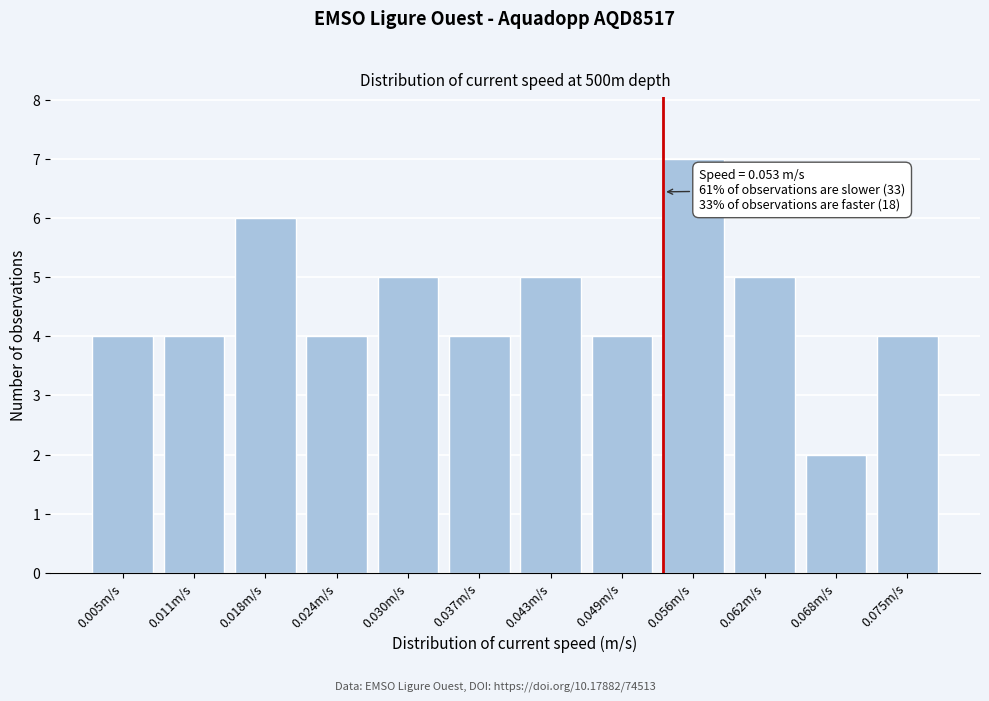

Reading right to left, transcribe all the data shown in this chart.

4	2	5	7	4	5	4	5	4	6	4	4